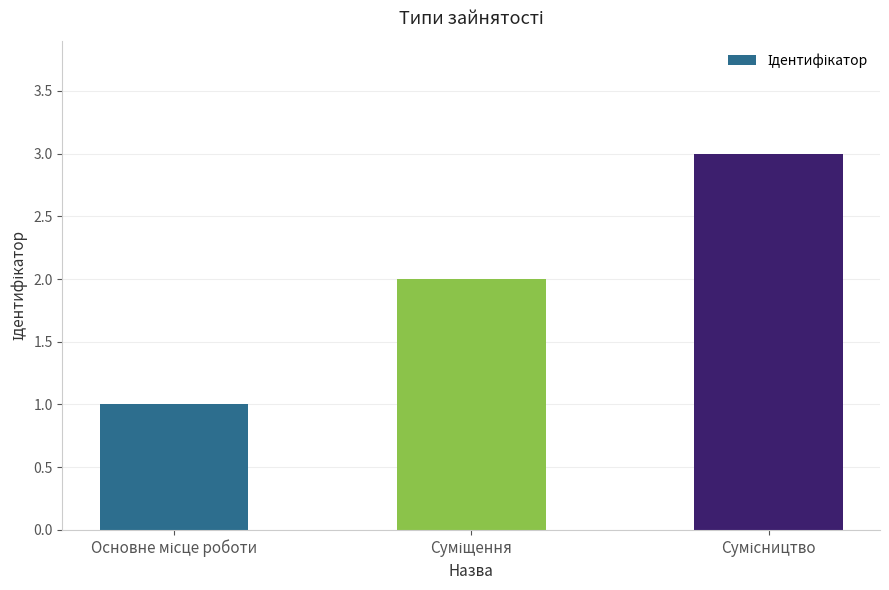

What is the sum of all values?

6